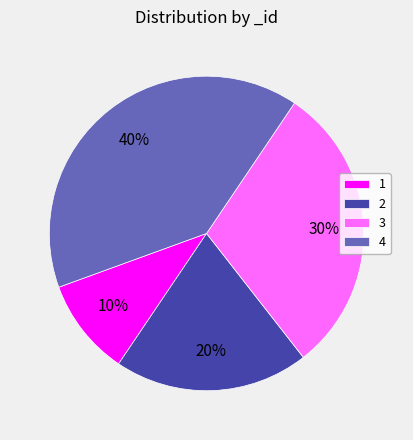

How many segments does this pie chart have?

4